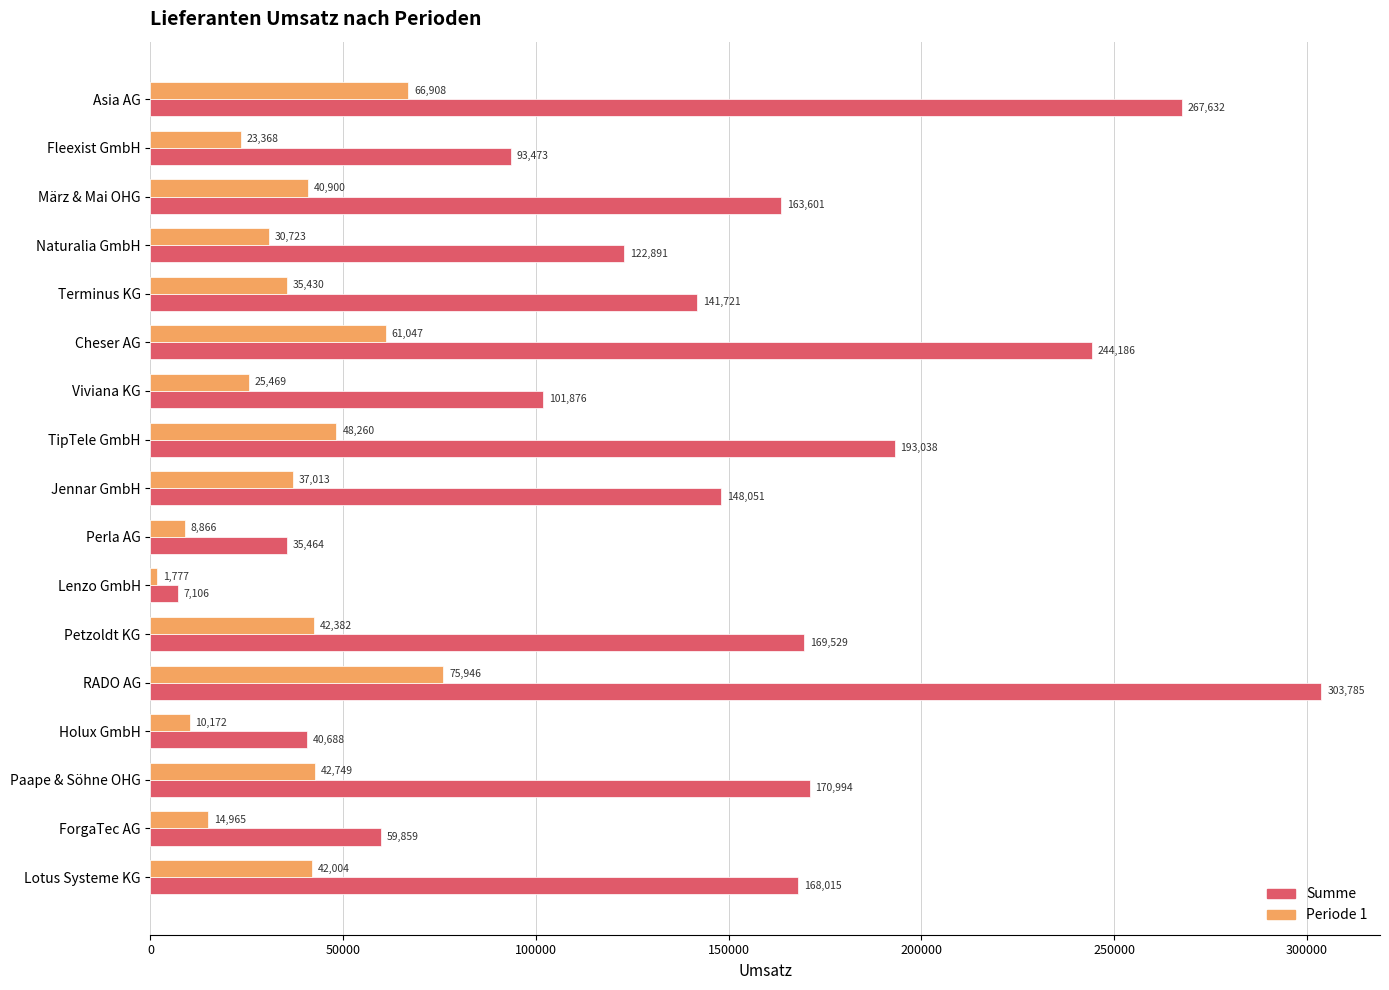

What is the difference between the highest and lowest values at Holux GmbH?

30516